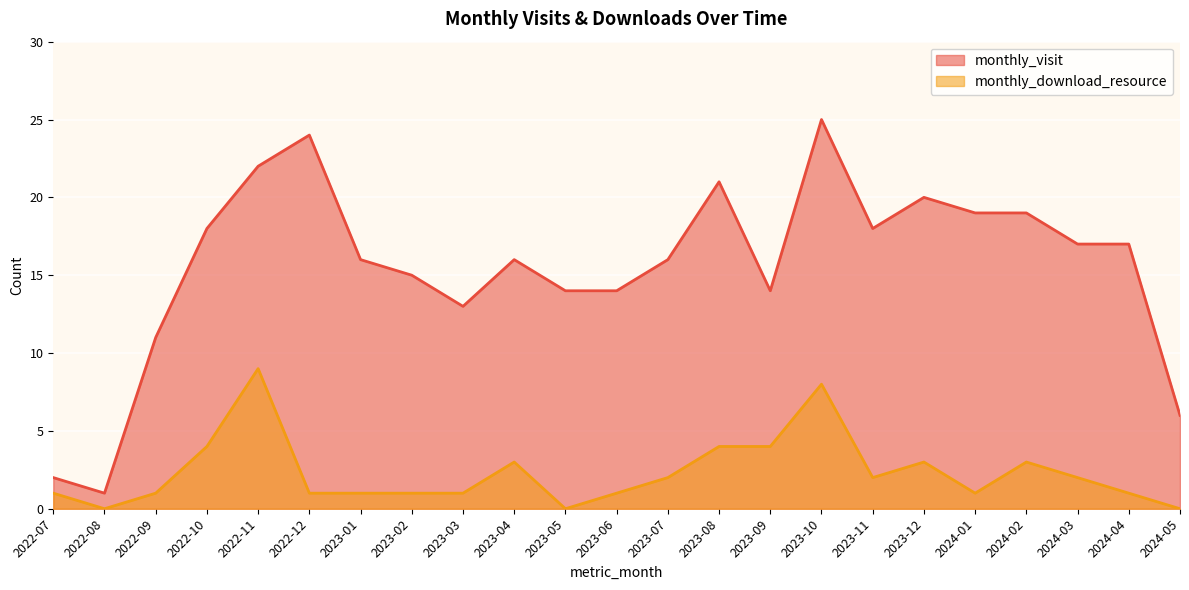

At which category does the chart reach its peak across all series?

2023-10